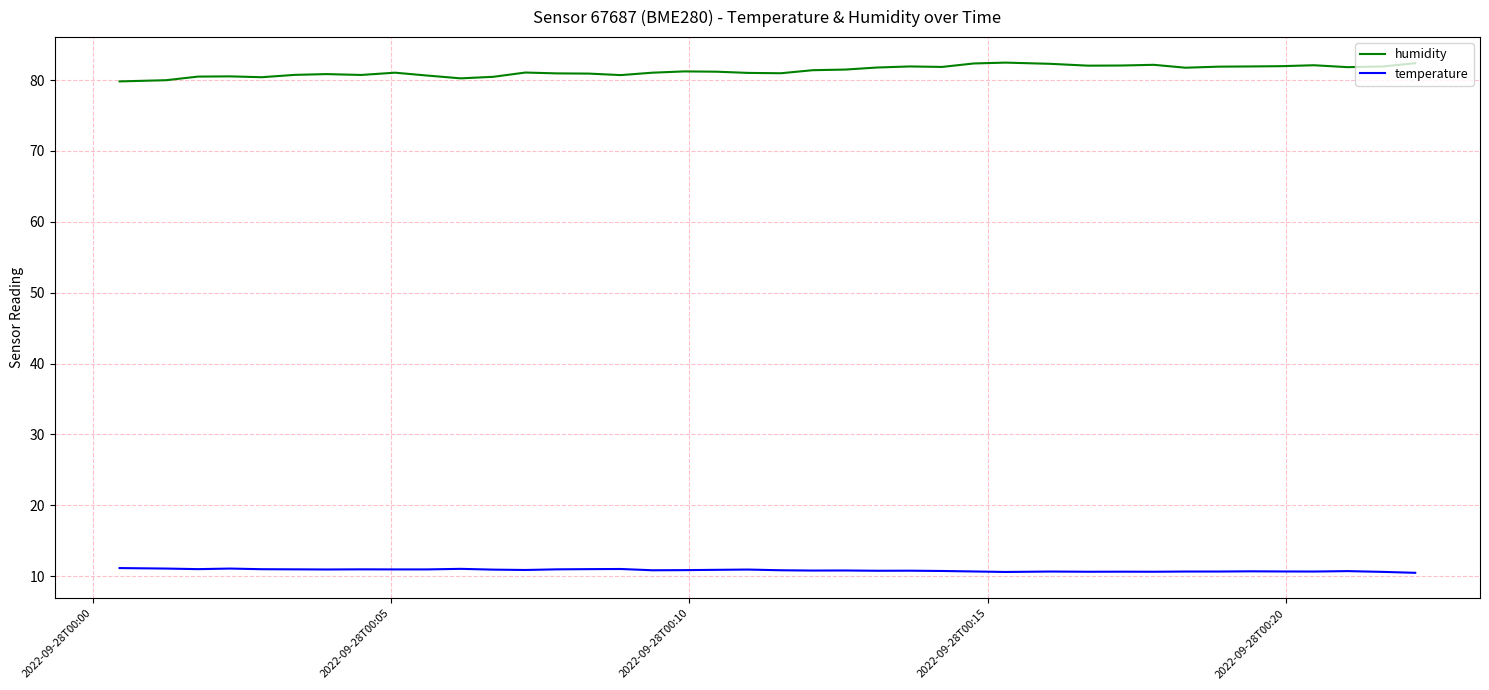

List the series in order of their peak value, lowest first.

temperature, humidity